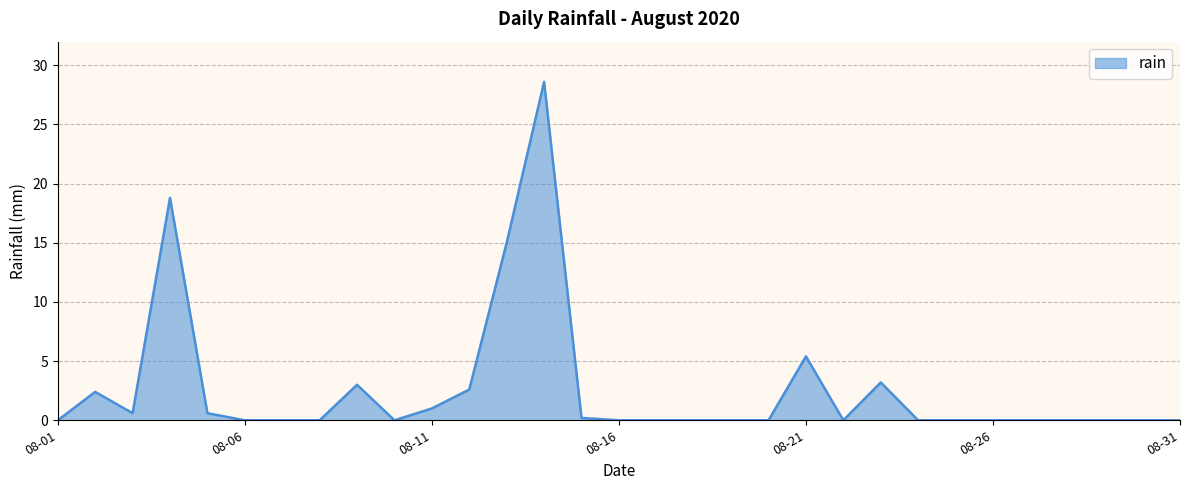

What is the maximum value shown in the chart?

28.6